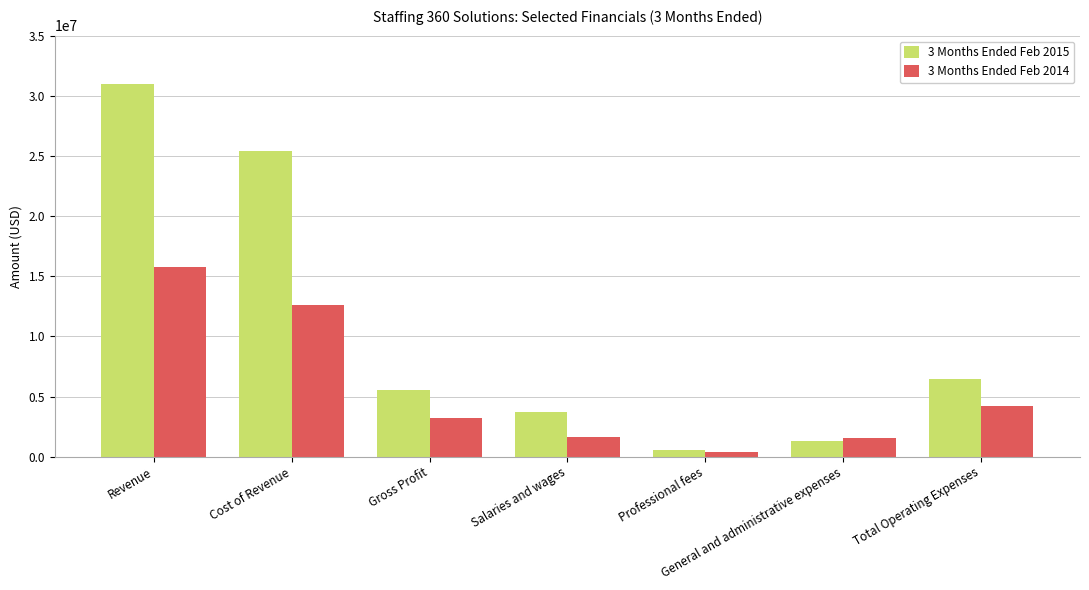

How many groups of bars are there?

7